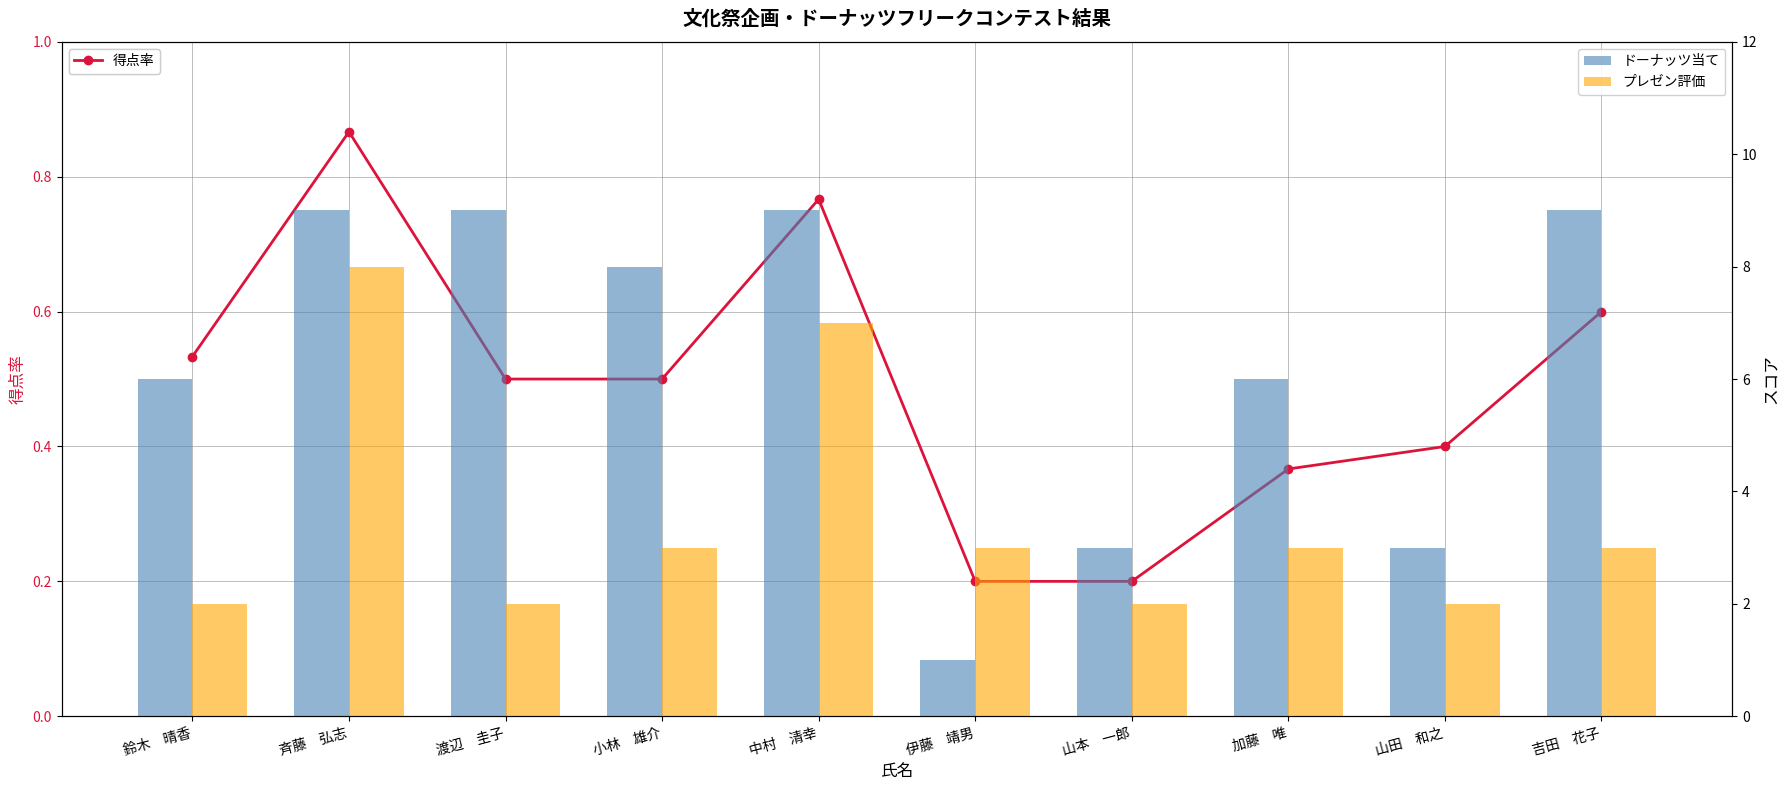

Rank the series at 加藤　唯 from highest to lowest value.

ドーナッツ当て, プレゼン評価, 得点率